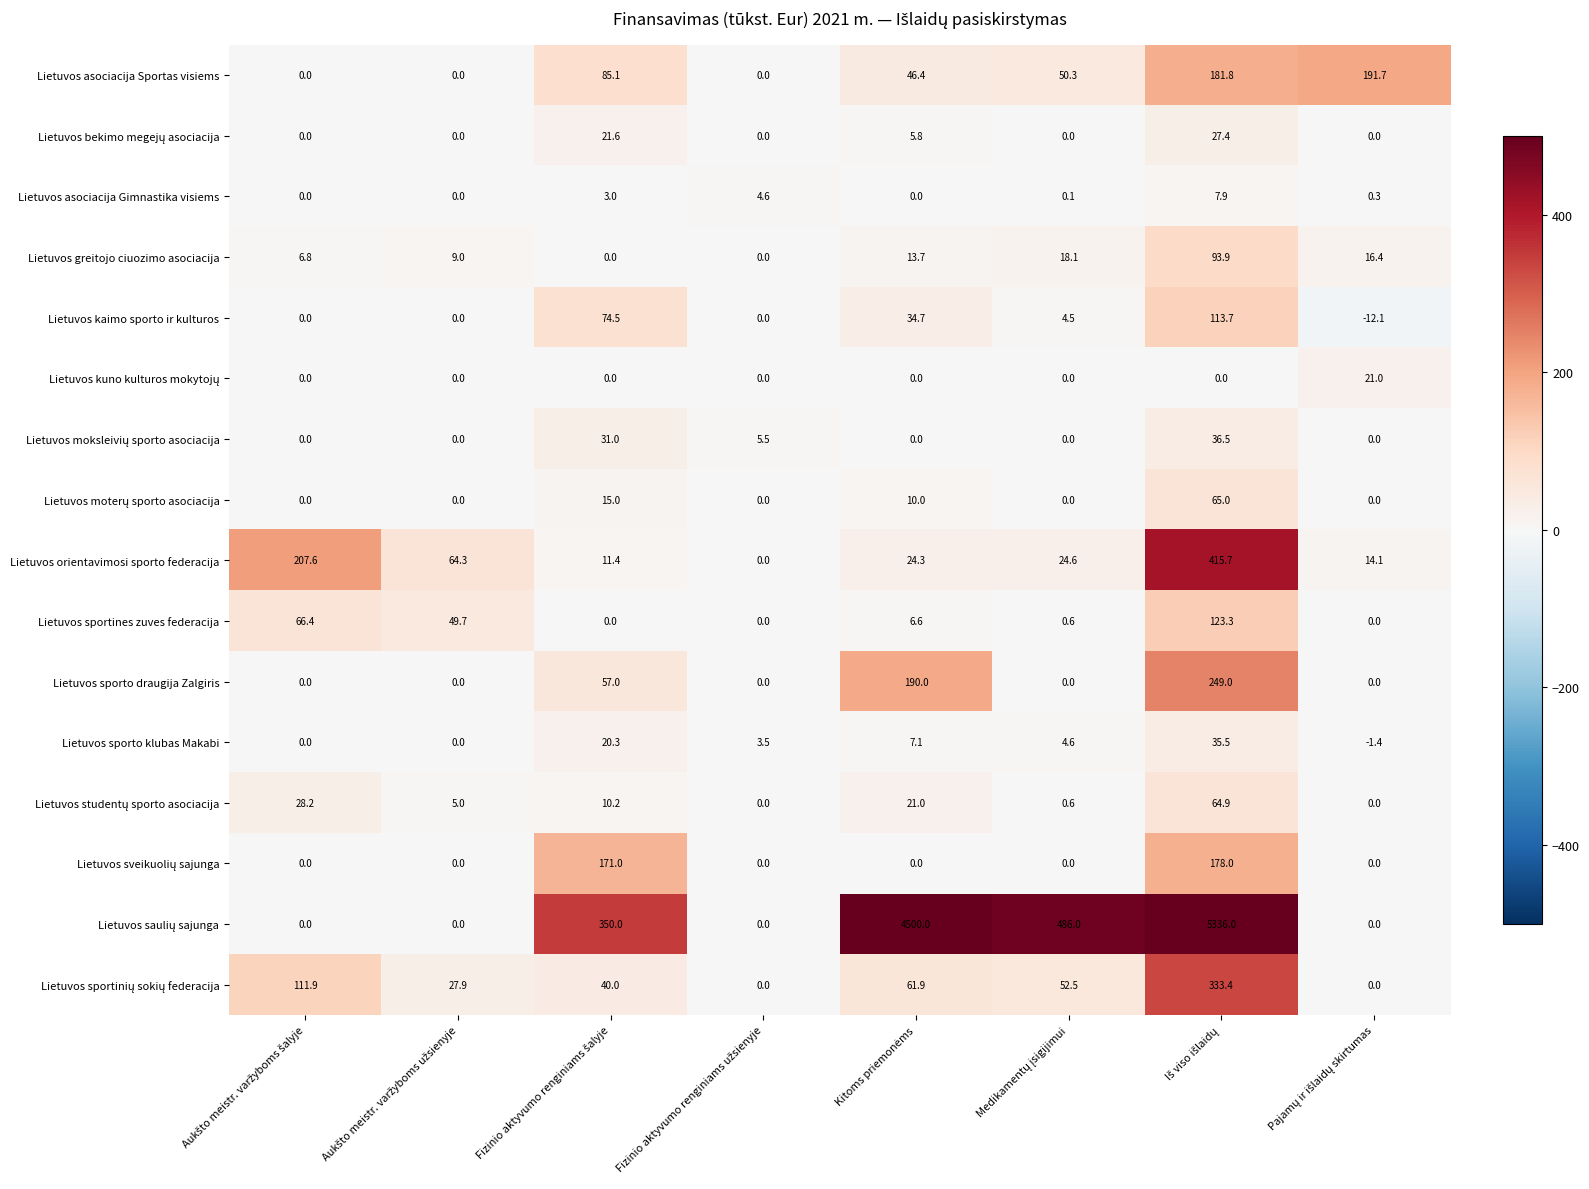

What is the difference between the second highest and second lowest values in the Lietuvos orientavimosi sporto federacija series?

196.2